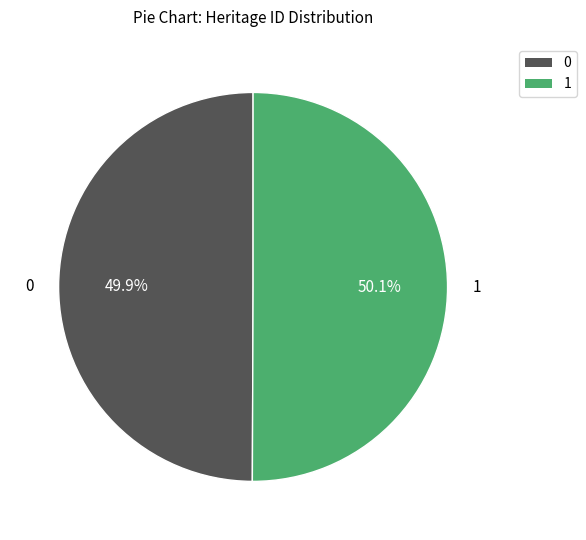

Does any single category account for the majority?

Yes